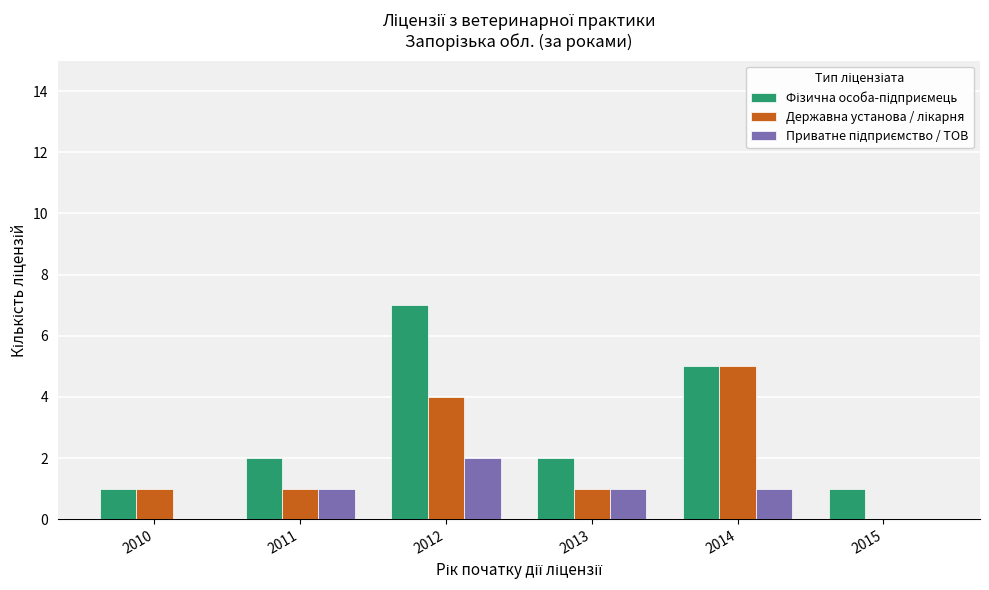

What is the maximum value shown in the chart?

7